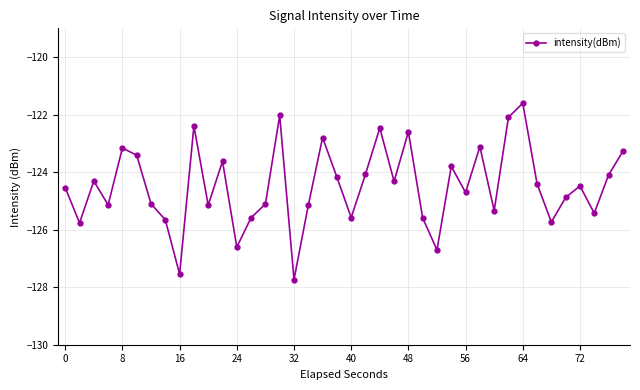

What is the difference between the second highest and second lowest values?

5.5